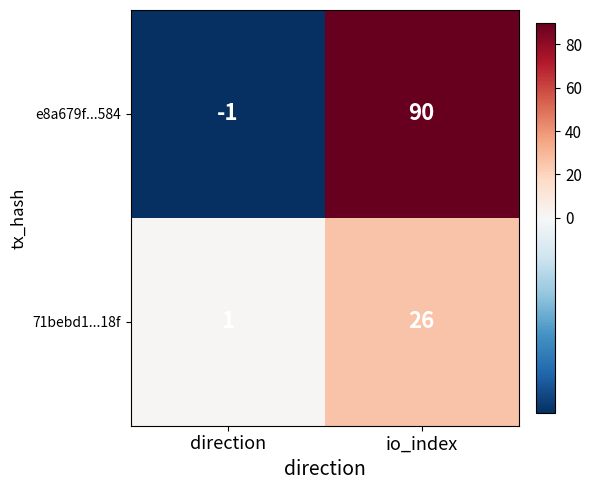

How many data points in 71bebd1...18f are less than 26?

1